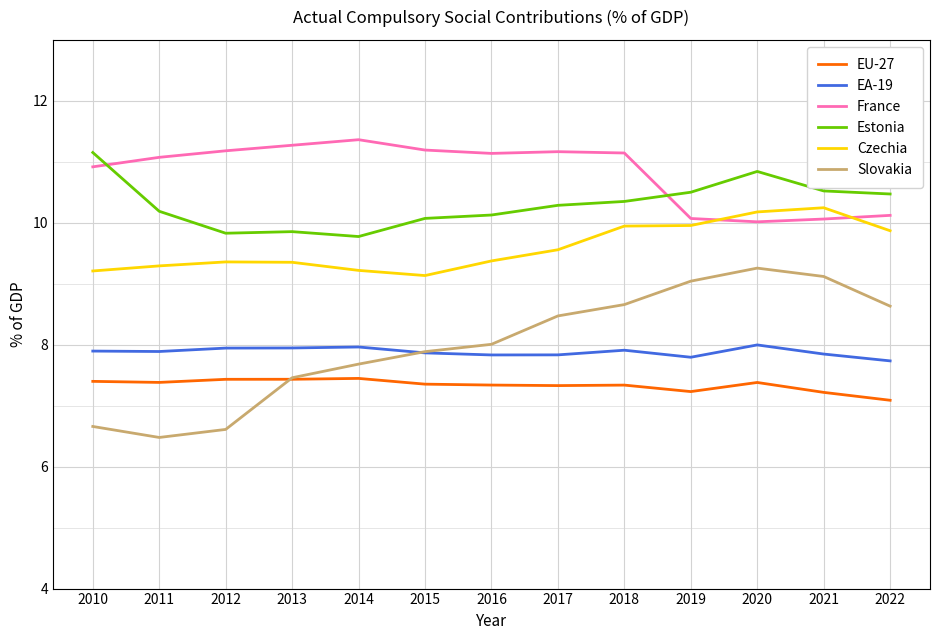

What is the approximate value of Slovakia at 2018?

8.7